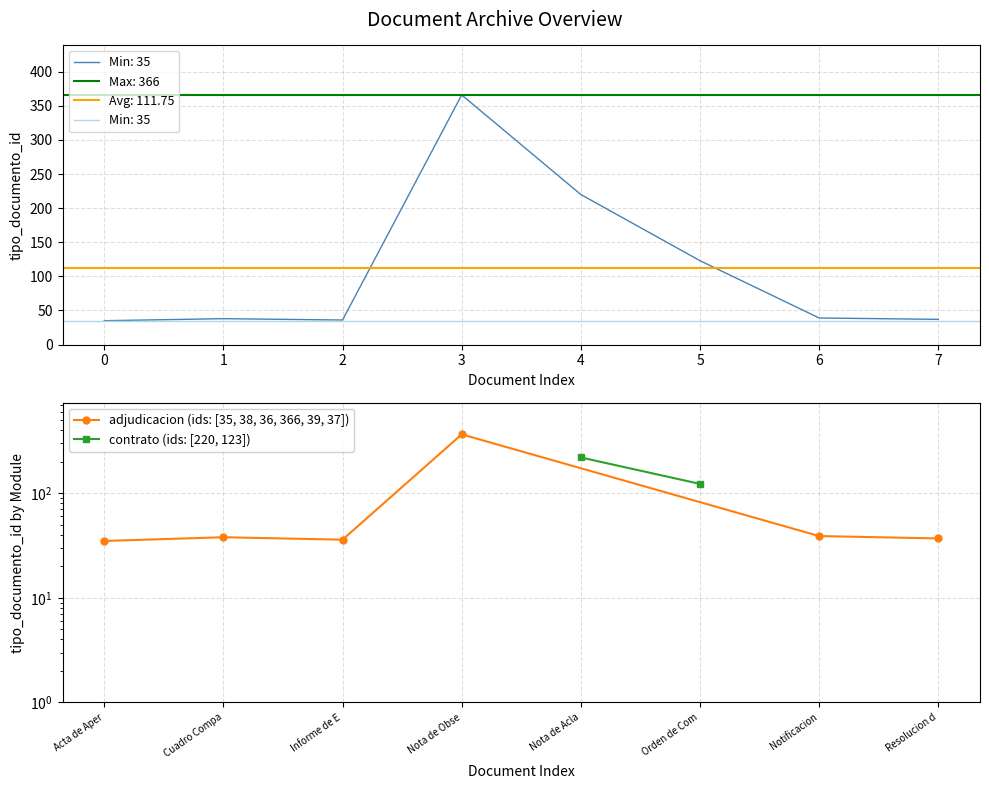

What is the difference between the maximum and minimum values?

331